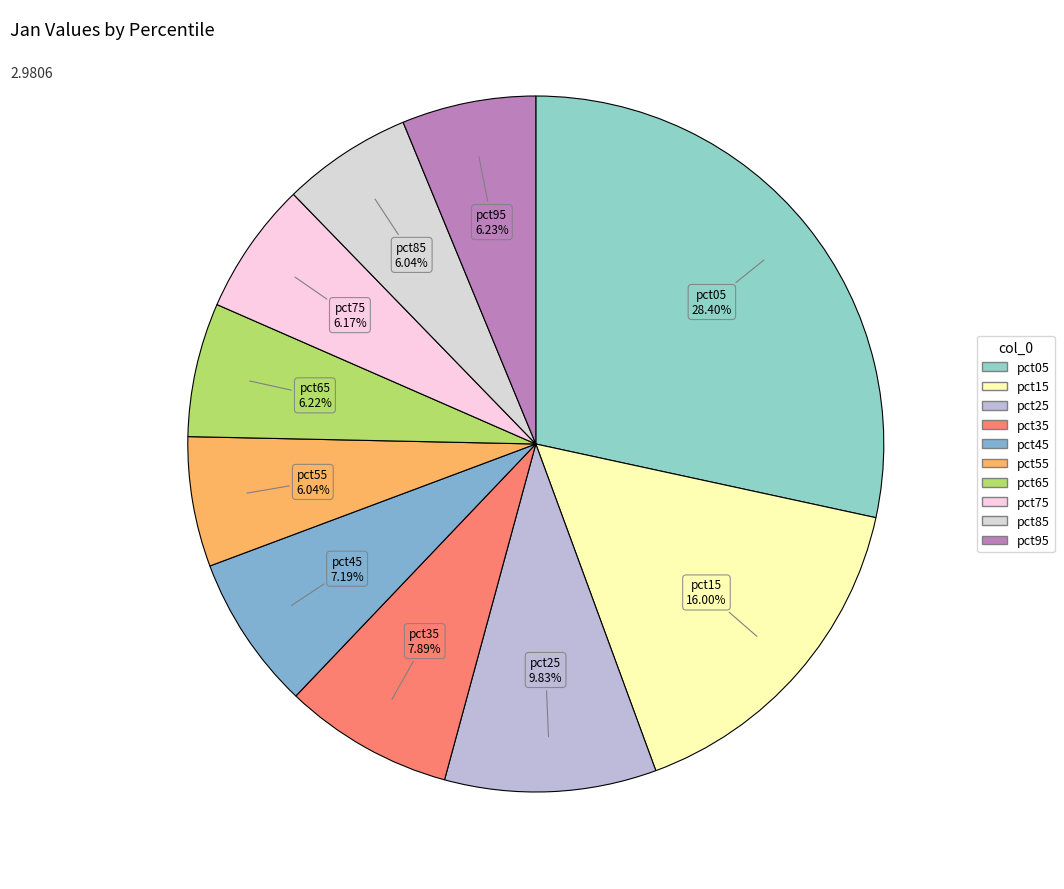

To the nearest percent, what percentage of the pie is pct45?

7%